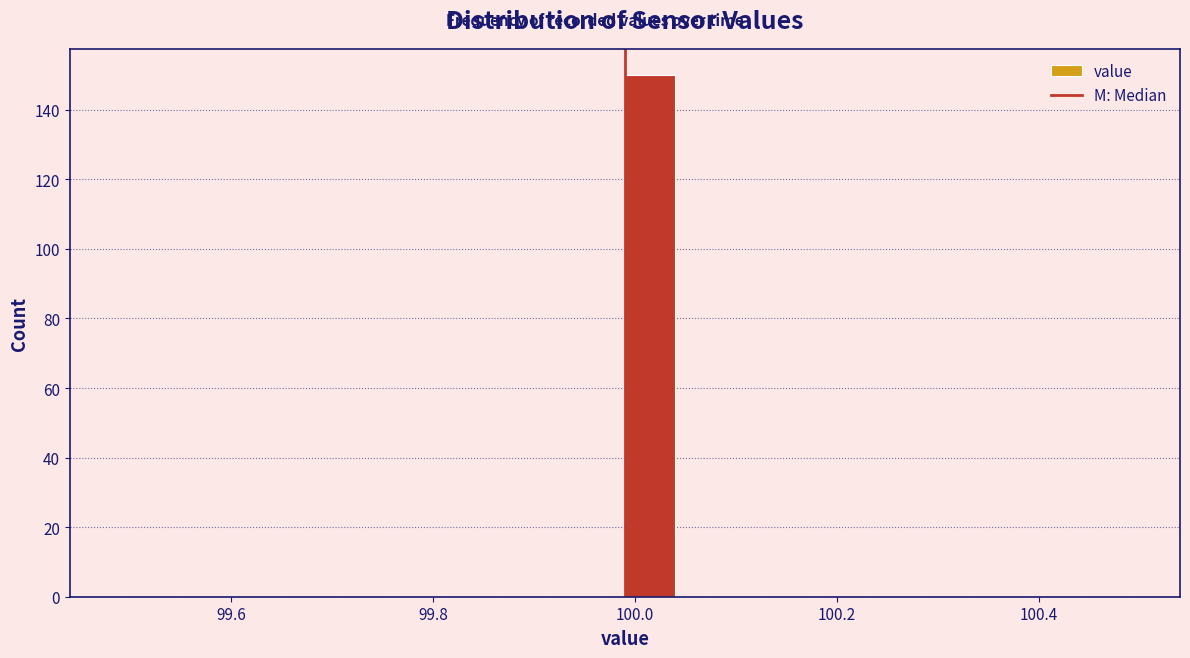

Read against the x-axis, roughly where is the centre of the tallest bar?

100.02